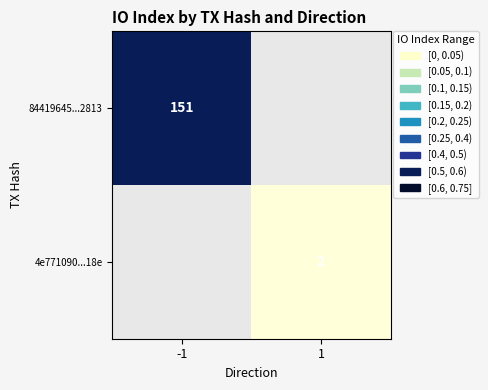

True or false: 84419645...2813 has a value of 151 at -1.

True